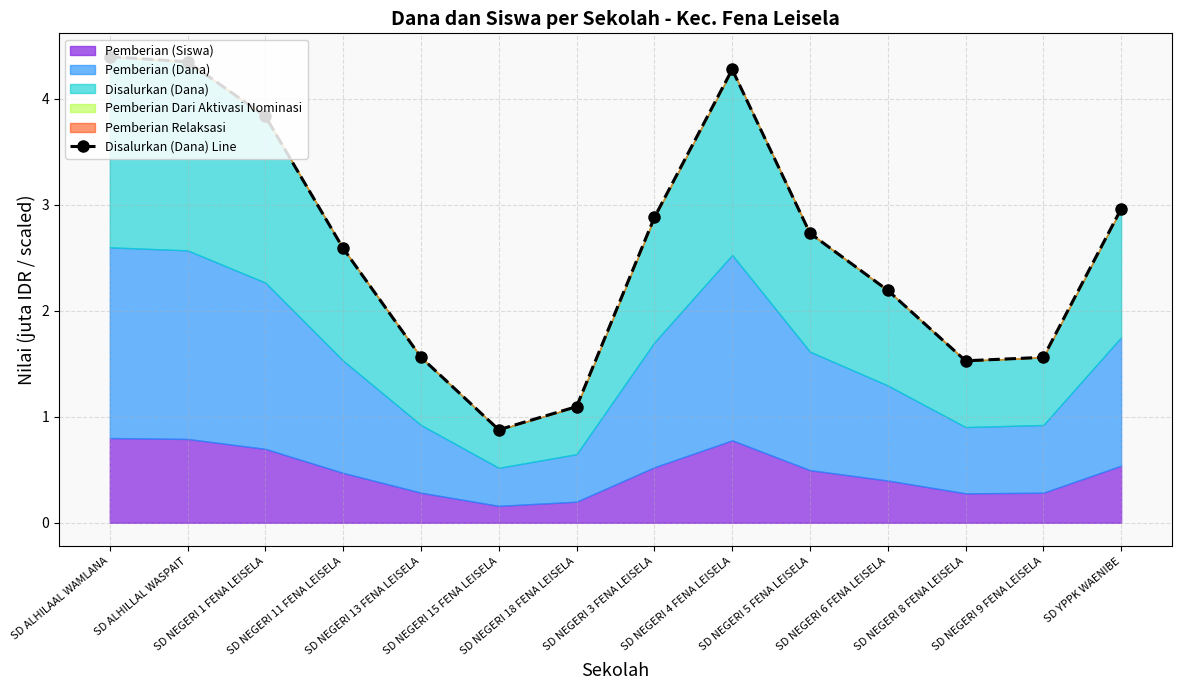

List the labels in order of value, smallest first.

SD NEGERI 15 FENA LEISELA, SD NEGERI 18 FENA LEISELA, SD NEGERI 8 FENA LEISELA, SD NEGERI 9 FENA LEISELA, SD NEGERI 13 FENA LEISELA, SD NEGERI 6 FENA LEISELA, SD NEGERI 11 FENA LEISELA, SD NEGERI 5 FENA LEISELA, SD NEGERI 3 FENA LEISELA, SD YPPK WAENIBE, SD NEGERI 1 FENA LEISELA, SD NEGERI 4 FENA LEISELA, SD ALHILLAL WASPAIT, SD ALHILAAL WAMLANA